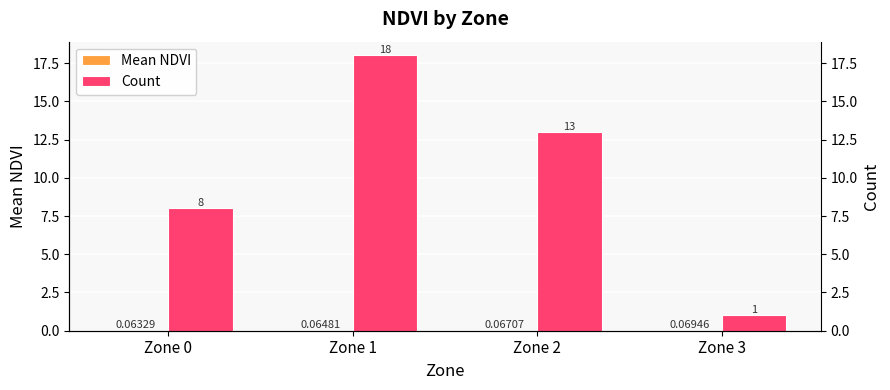

How many groups of bars are there?

4